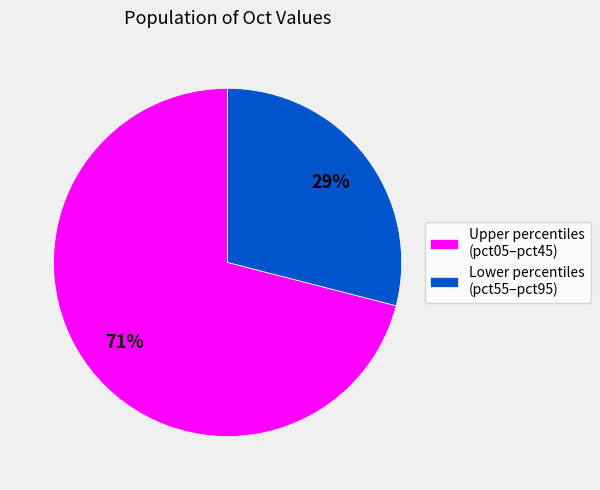

Is the sum of Lower percentiles (pct55–pct95) and Upper percentiles (pct05–pct45) greater than half?

Yes